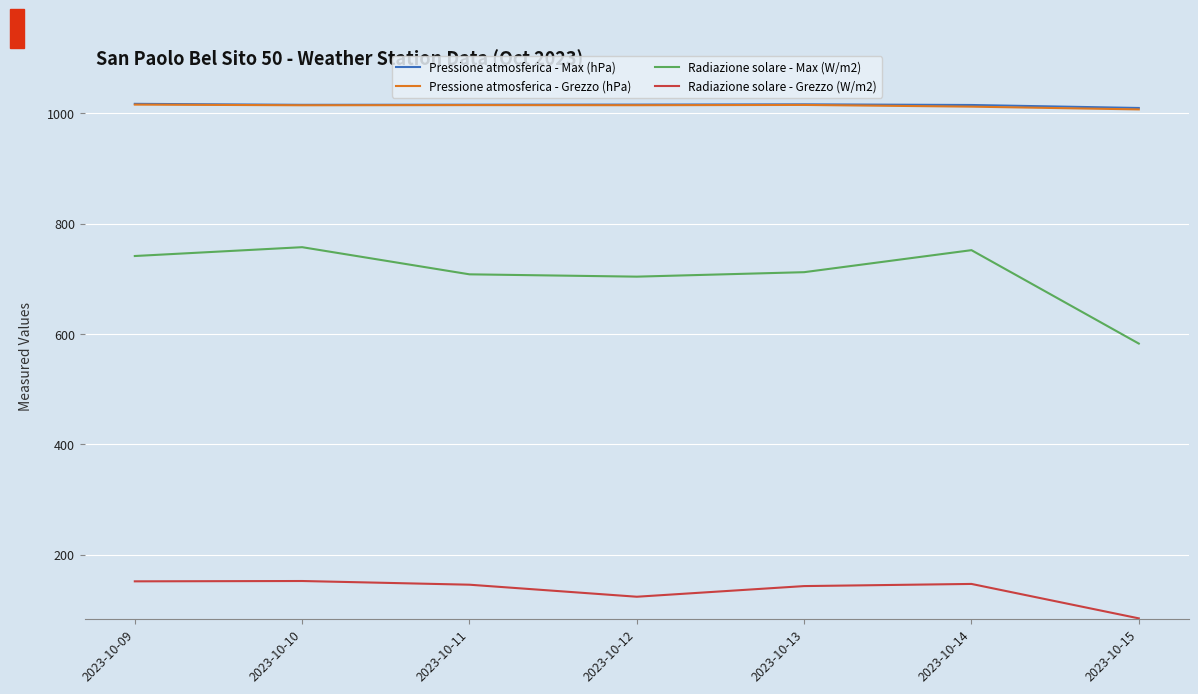

What value does the Pressione atmosferica - Grezzo (hPa) series have at 2023-10-15?

1007.2